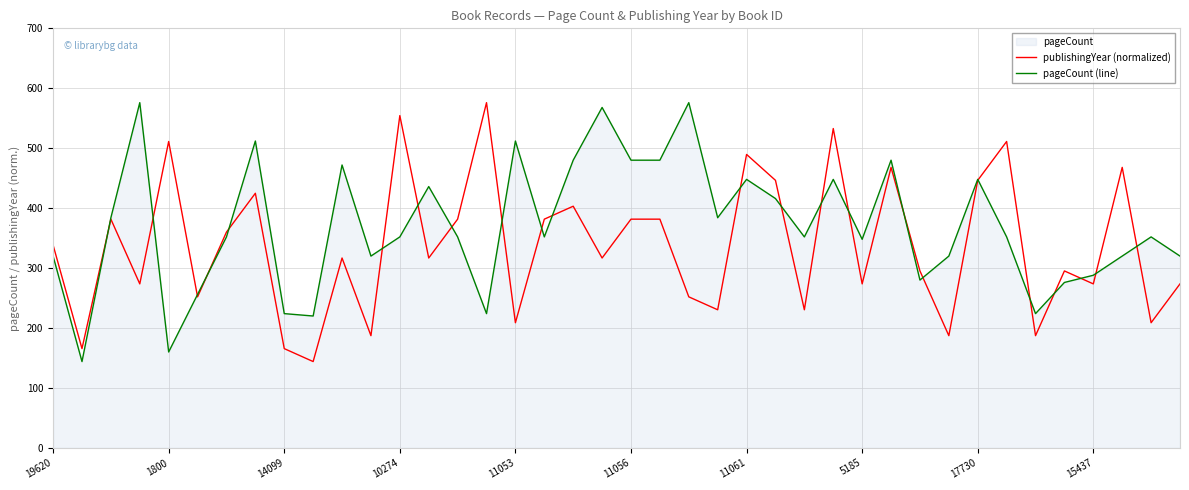

How many data points in publishingYear (normalized) are less than 316?

18